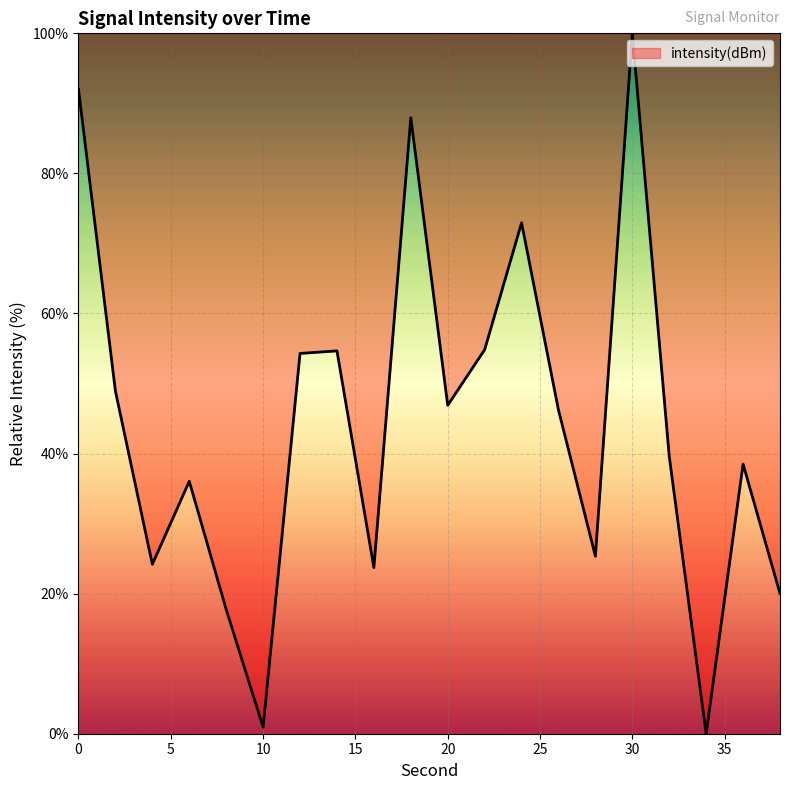

What is the greatest value displayed?

100.0